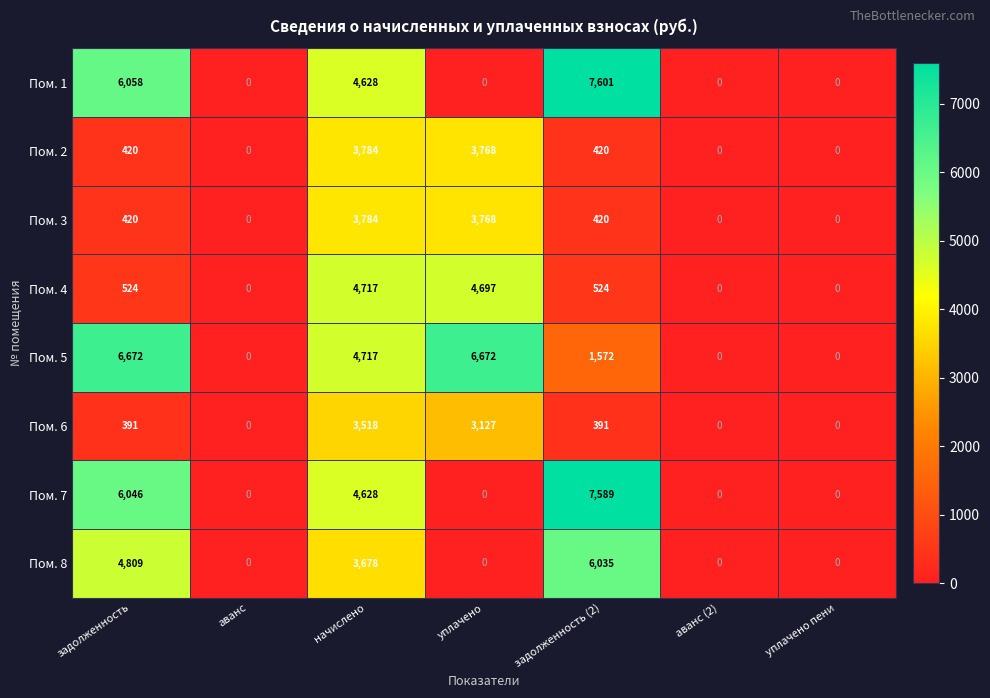

What is the sum of all Пом. 4 values?

10462